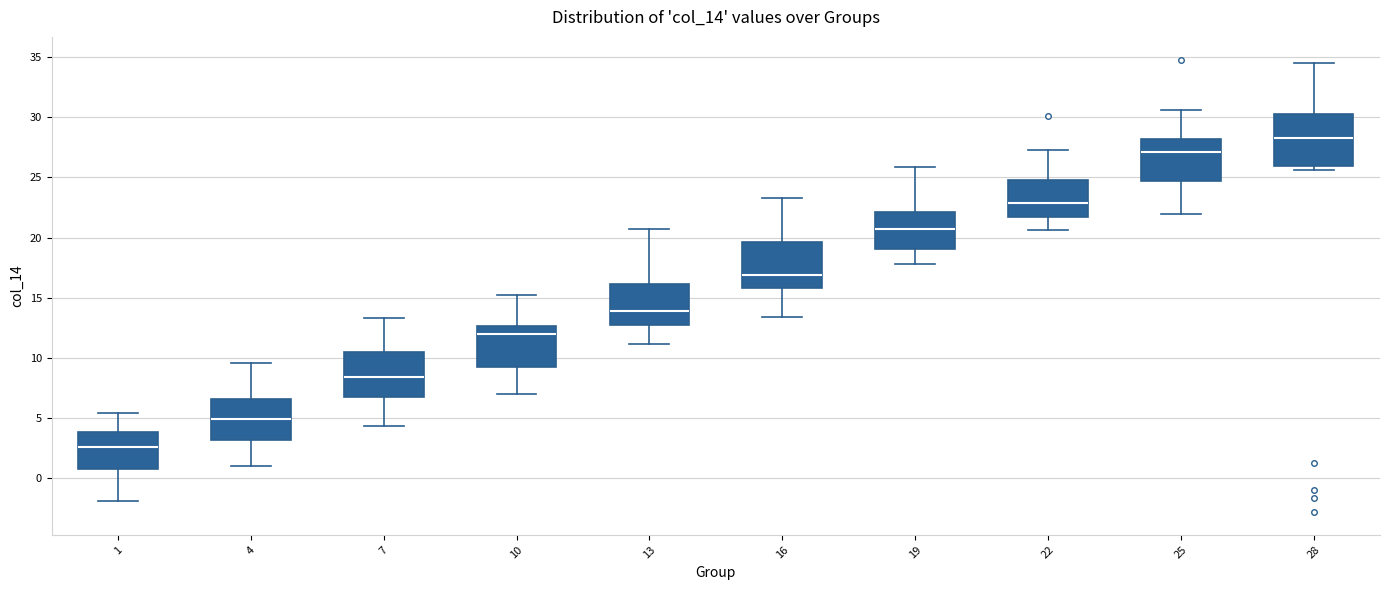

Which box has the lowest median line?

1